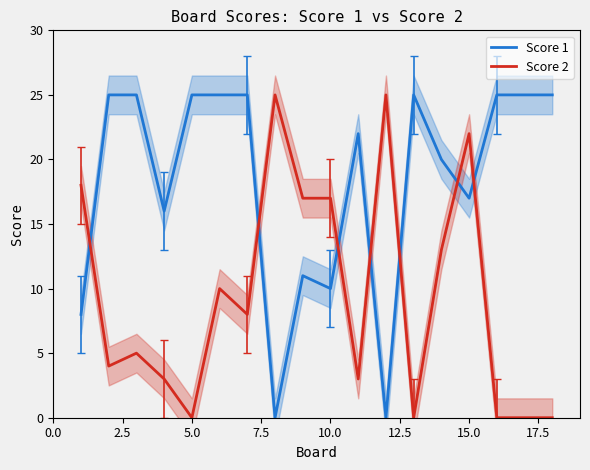

How many lines are shown in the chart?

2